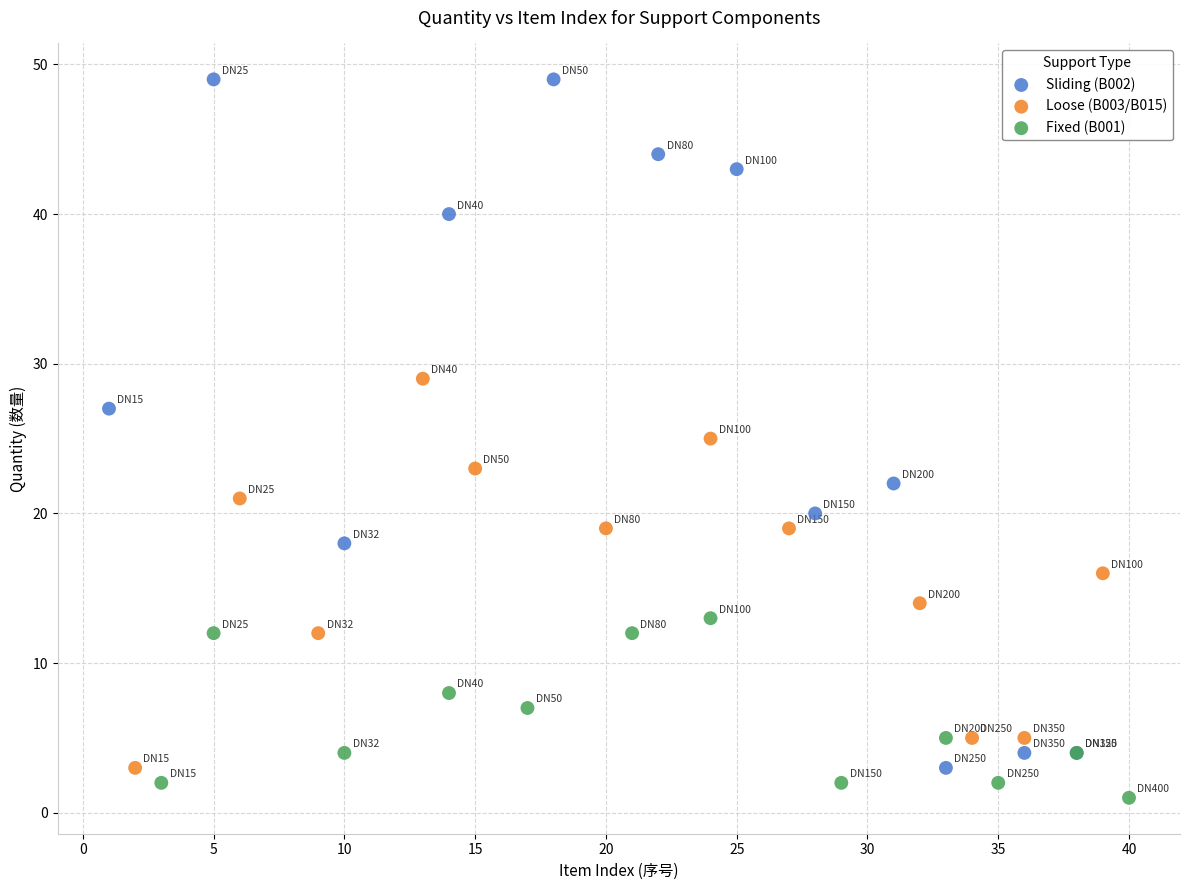

Which series has the widest spread of Y values?

Sliding (B002)